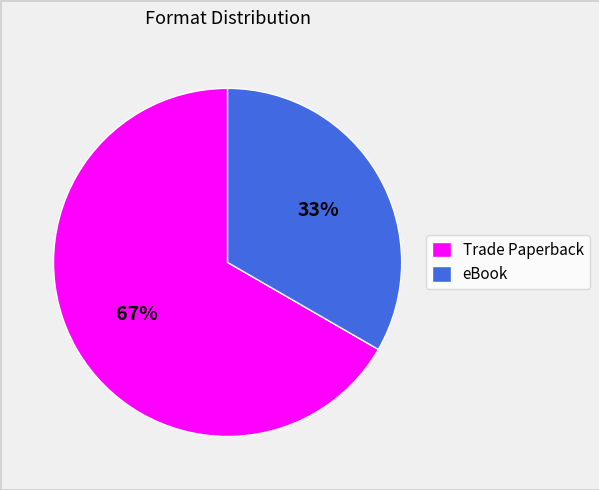

What is the smallest slice in the pie chart?

eBook